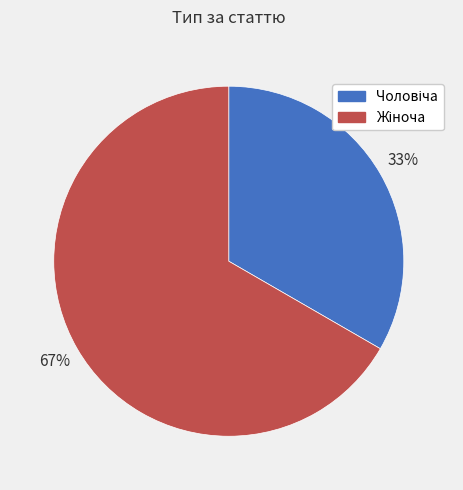

Does any single category account for the majority?

Yes